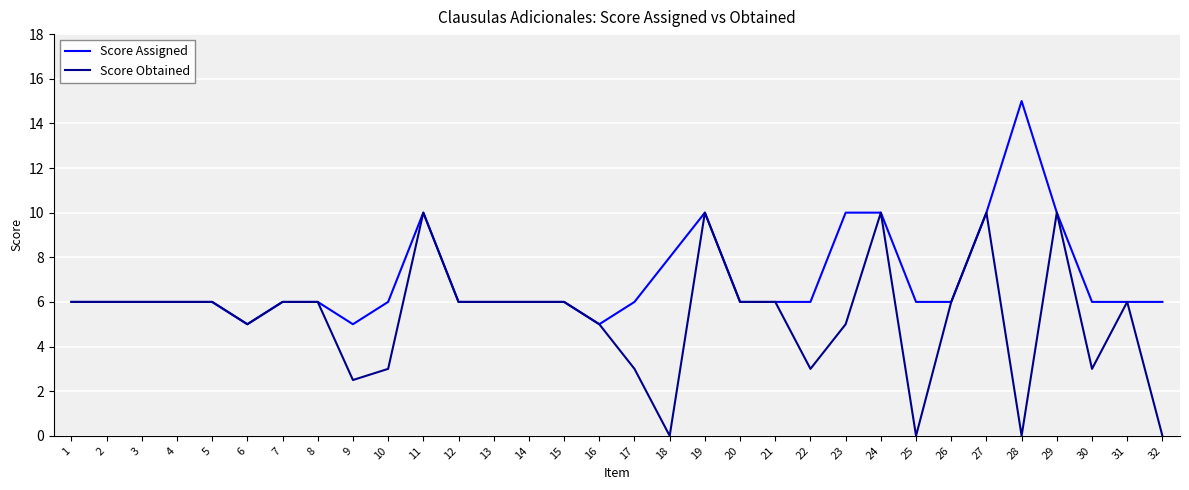

Reading right to left, extract all data points from this chart.

Score Assigned: 32=6.0	31=6.0	30=6.0	29=10.0	28=15.0	27=10.0	26=6.0	25=6.0	24=10.0	23=10.0	22=6.0	21=6.0	20=6.0	19=10.0	18=8.0	17=6.0	16=5.0	15=6.0	14=6.0	13=6.0	12=6.0	11=10.0	10=6.0	9=5.0	8=6.0	7=6.0	6=5.0	5=6.0	4=6.0	3=6.0	2=6.0	1=6.0
Score Obtained: 32=0.0	31=6.0	30=3.0	29=10.0	28=0.0	27=10.0	26=6.0	25=0.0	24=10.0	23=5.0	22=3.0	21=6.0	20=6.0	19=10.0	18=0.0	17=3.0	16=5.0	15=6.0	14=6.0	13=6.0	12=6.0	11=10.0	10=3.0	9=2.5	8=6.0	7=6.0	6=5.0	5=6.0	4=6.0	3=6.0	2=6.0	1=6.0